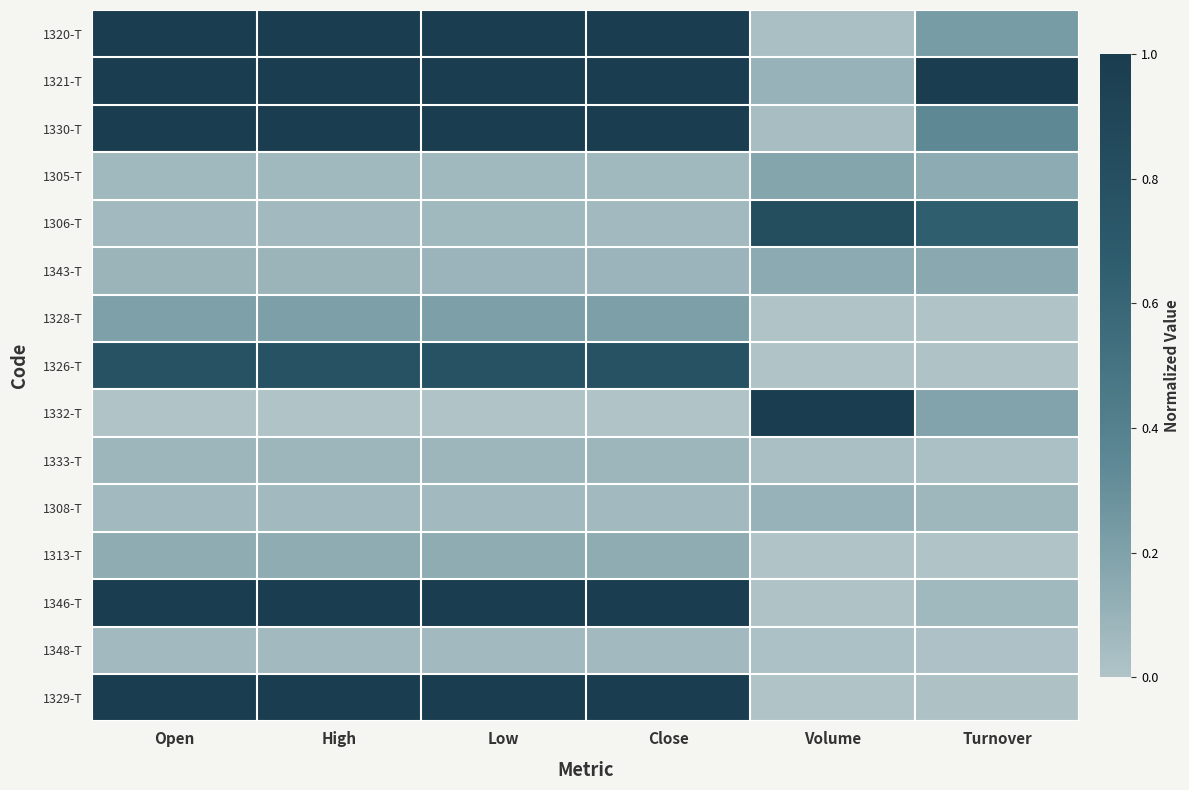

List the series in order of their peak value, lowest first.

1348-T, 1333-T, 1308-T, 1313-T, 1343-T, 1305-T, 1328-T, 1326-T, 1306-T, 1329-T, 1346-T, 1320-T, 1321-T, 1330-T, 1332-T